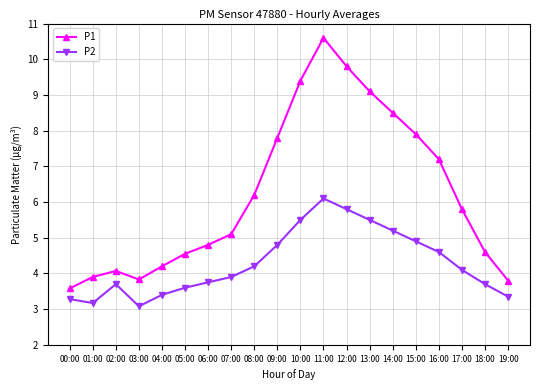

At which category does P1 reach its first local valley?

03:00